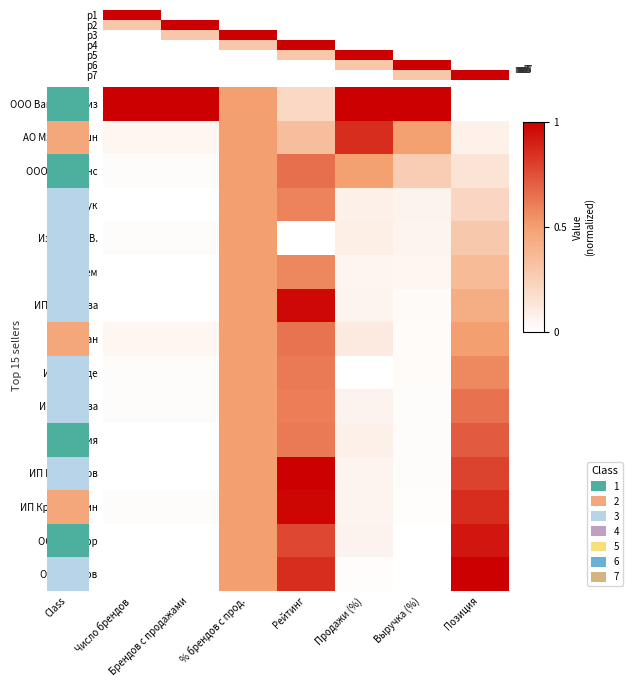

What is the difference between the second highest and minimum values in the ИП Рзазаде series?

0.6